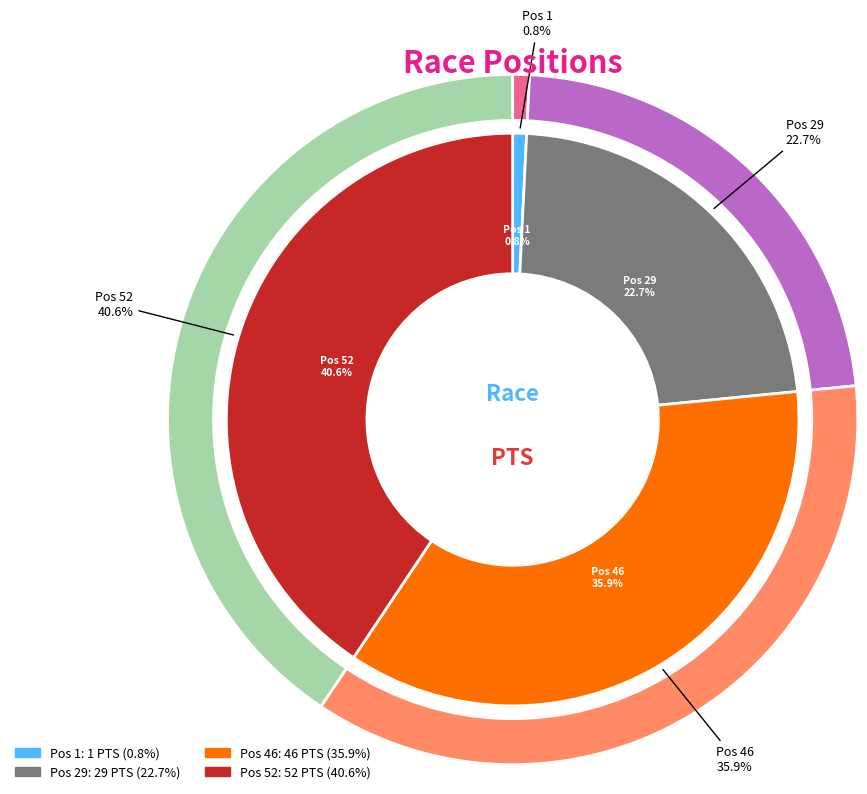

Rank the categories by value from highest to lowest.

52, 46, 29, 1